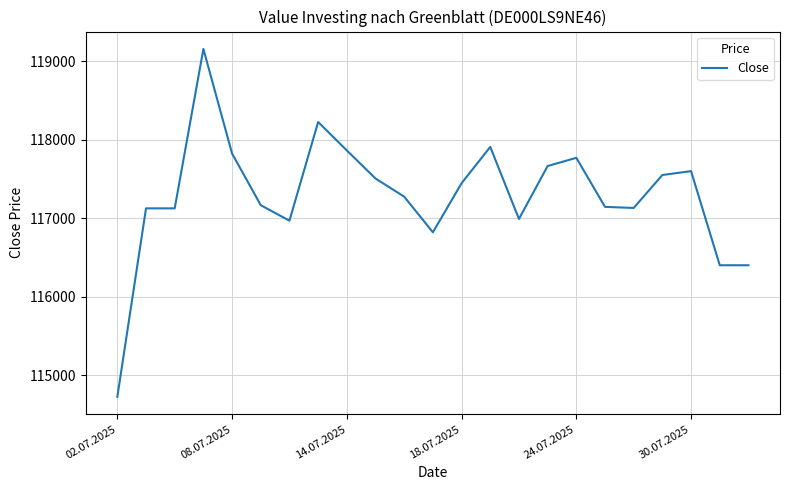

What is the maximum value shown in the chart?

119158